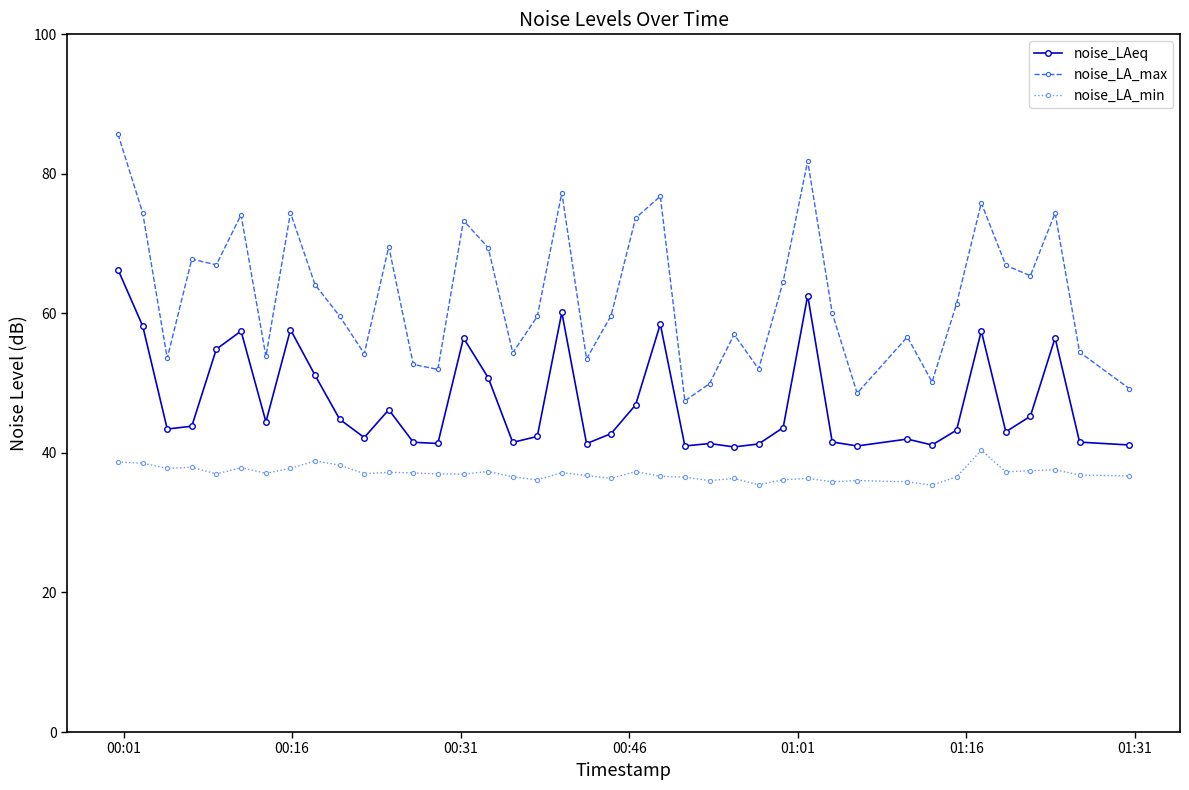

How many lines are shown in the chart?

3